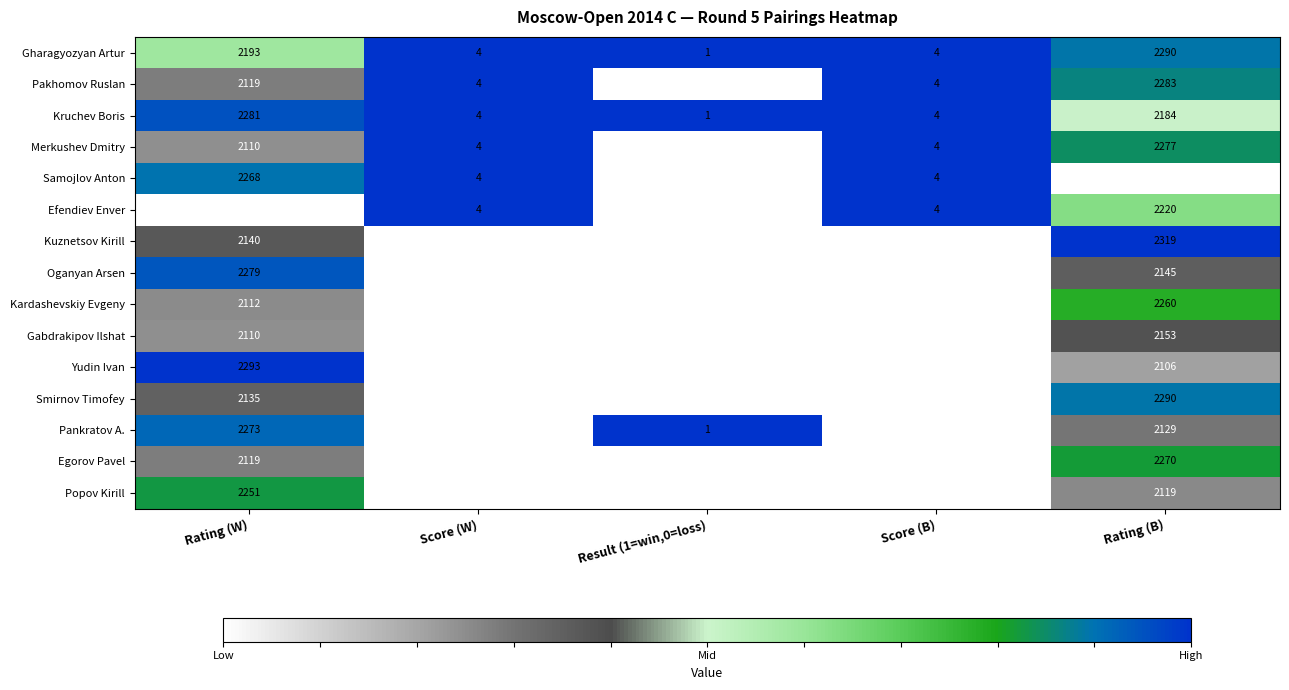

What is the difference between the highest and lowest values at Rating (B)?

269